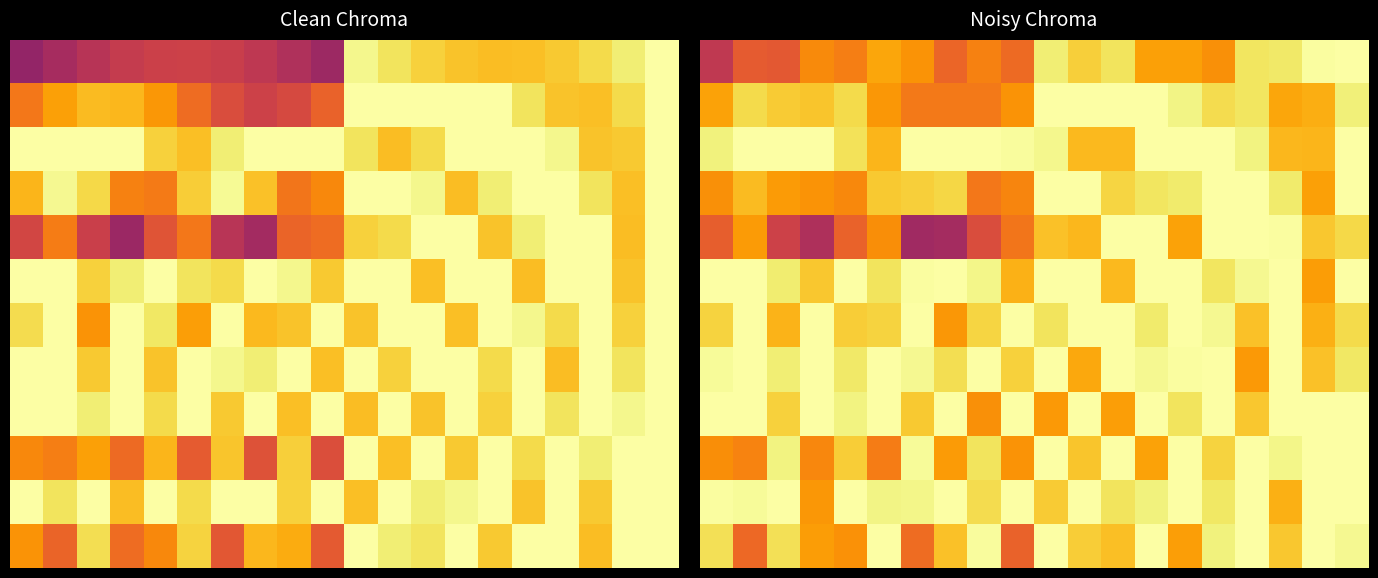

Count the number of data series in this chart.

12